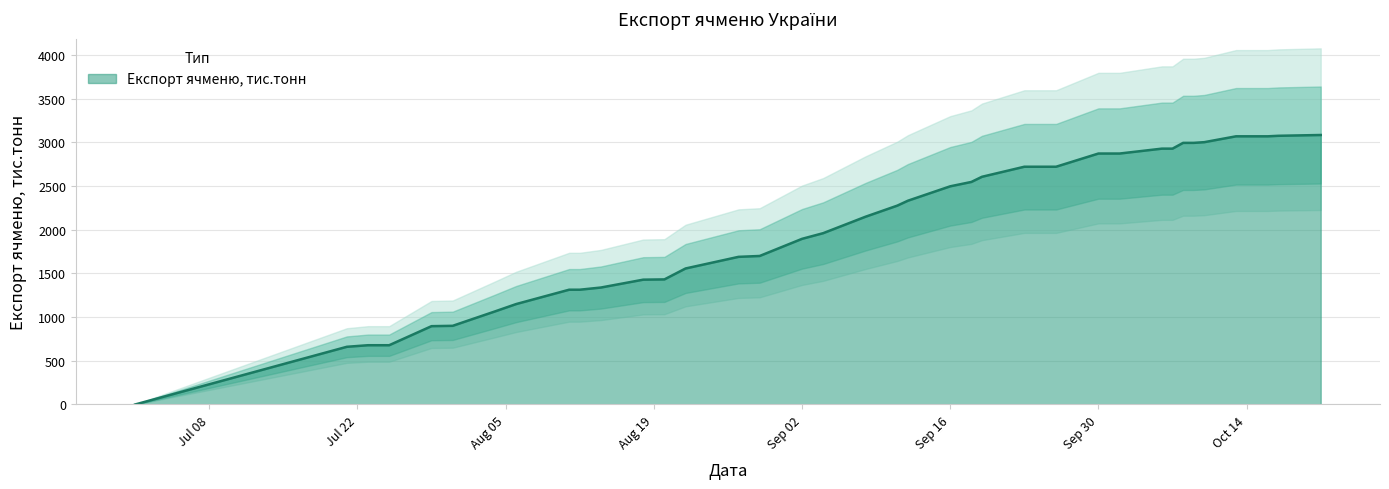

What value does the data have at 2014-09-19, to the nearest 100?

2600